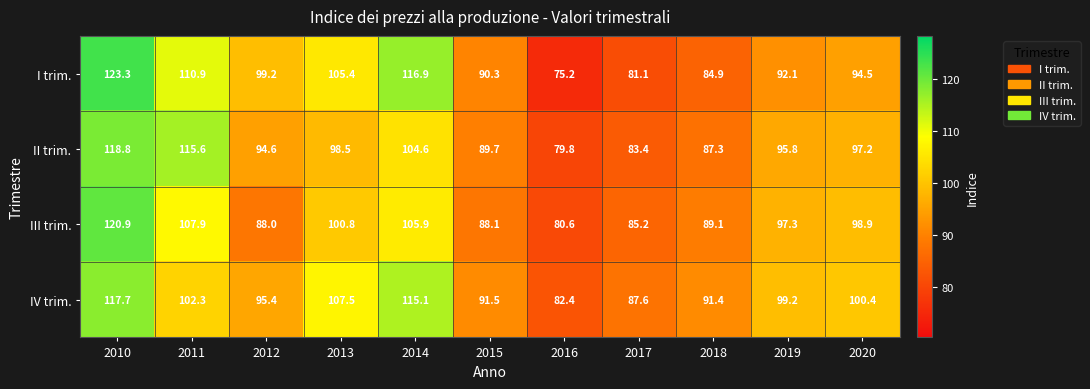

What is the maximum value for I trim.?

123.3